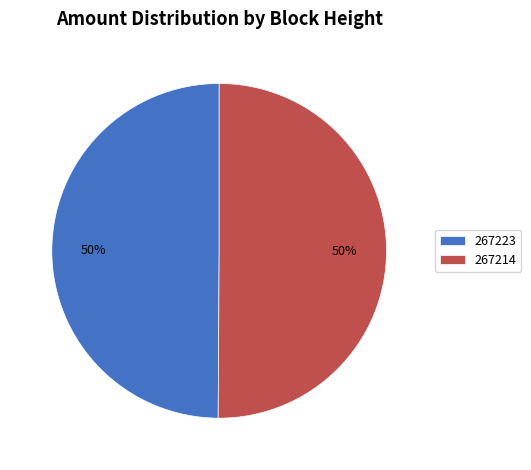

To the nearest percent, what is the difference between the largest and smallest slice percentages?

0%